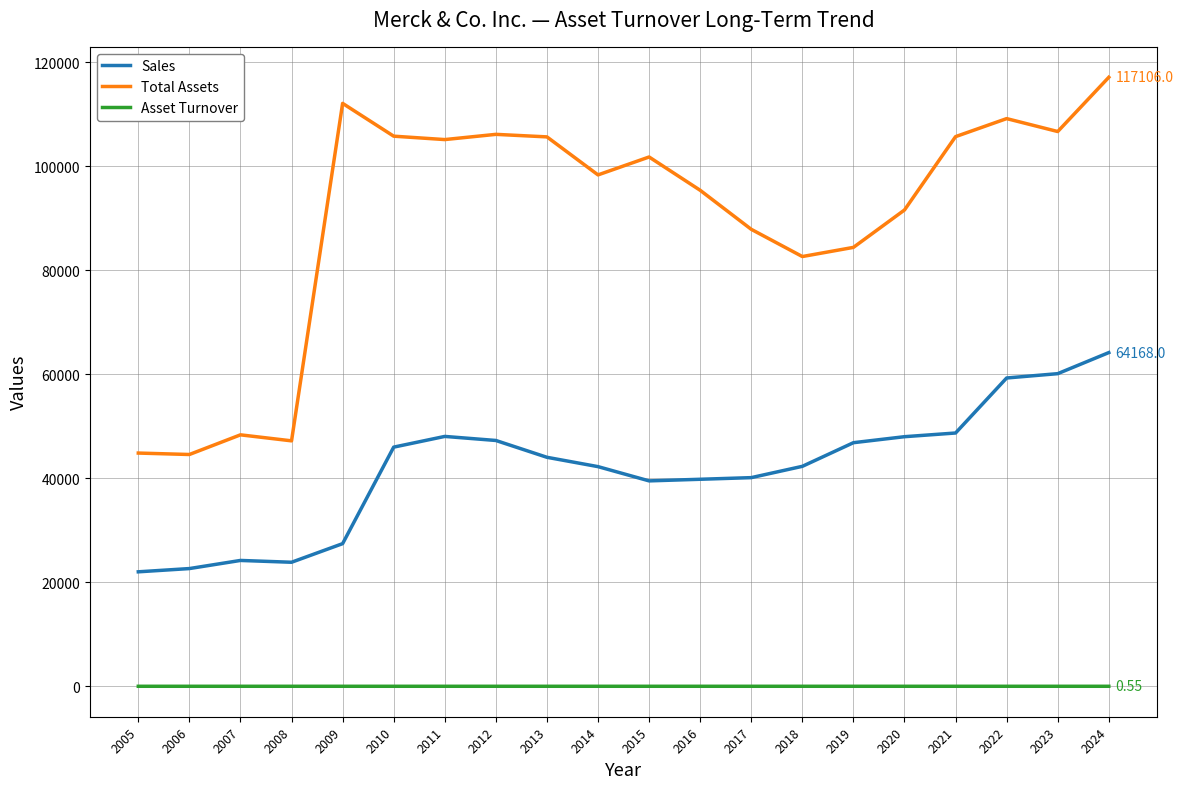

Which category has the highest value in the Sales series?

2024